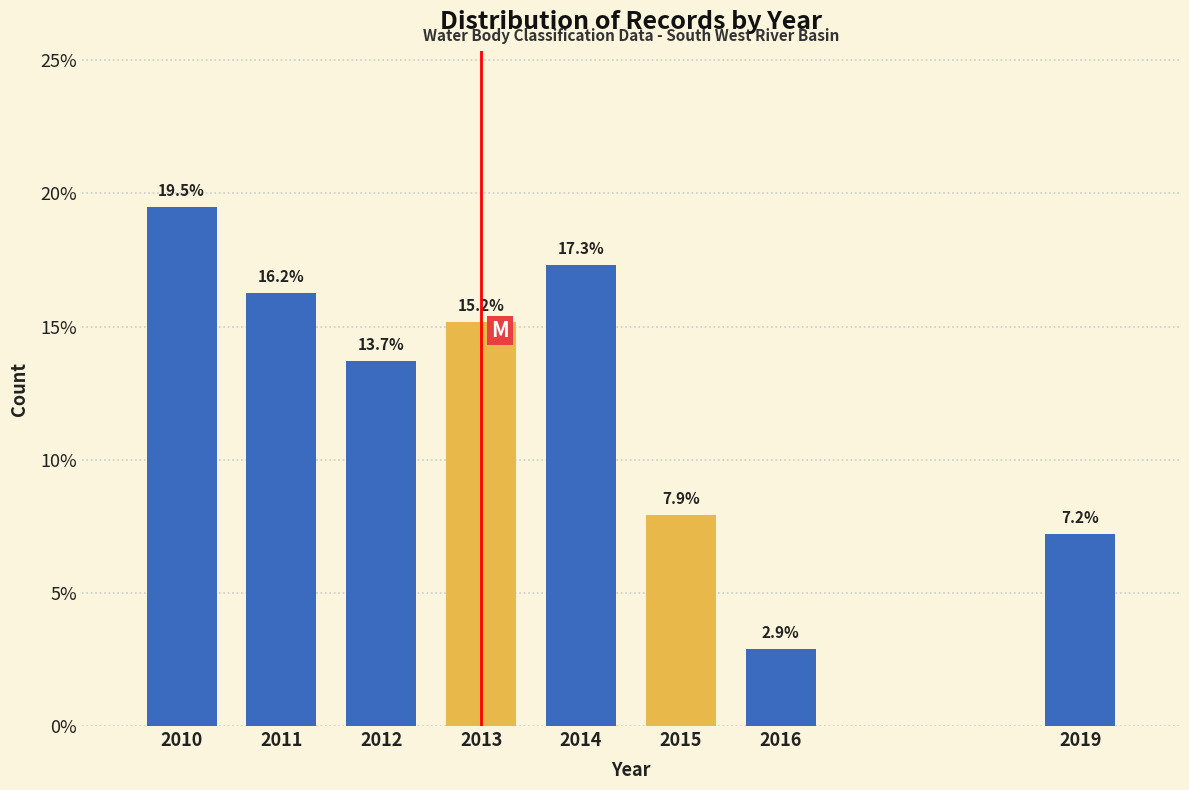

Reading right to left, transcribe all the data shown in this chart.

7.2	2.9	7.9	17.3	15.2	13.7	16.2	19.5